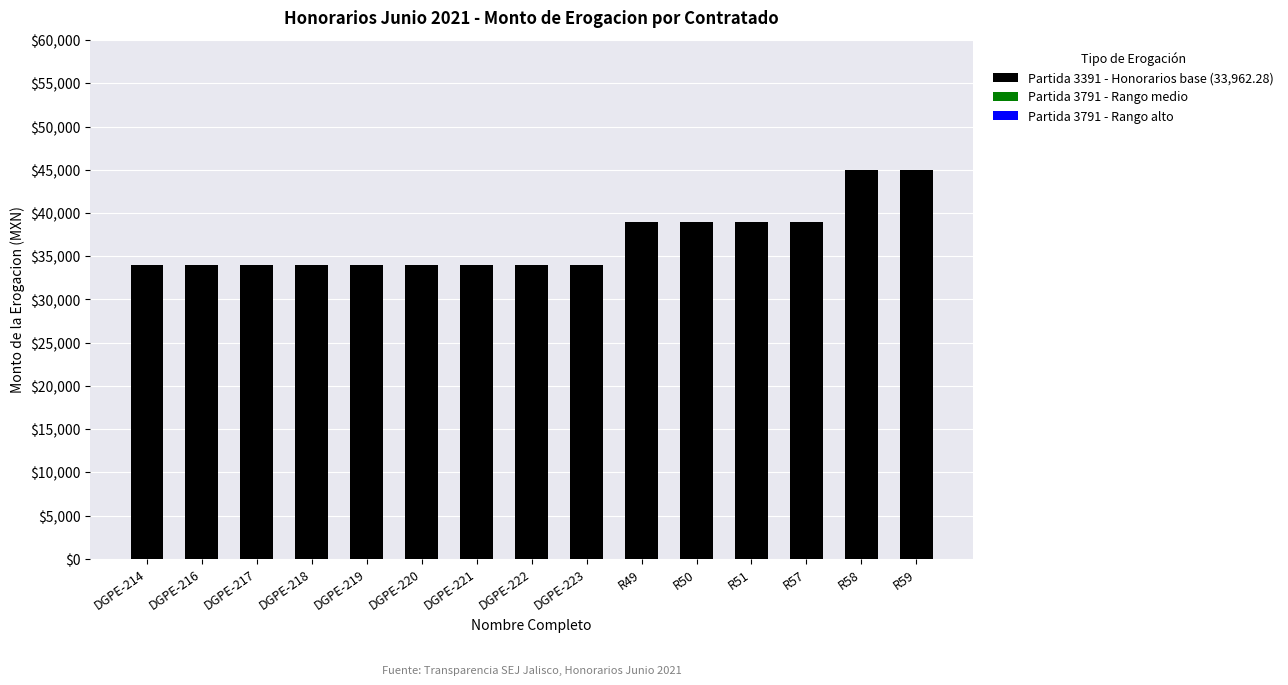

Reading left to right, extract all data points from this chart.

33962.3	33962.3	33962.3	33962.3	33962.3	33962.3	33962.3	33962.3	33962.3	39000.0	39000.0	39000.0	39000.0	45000.0	45000.0